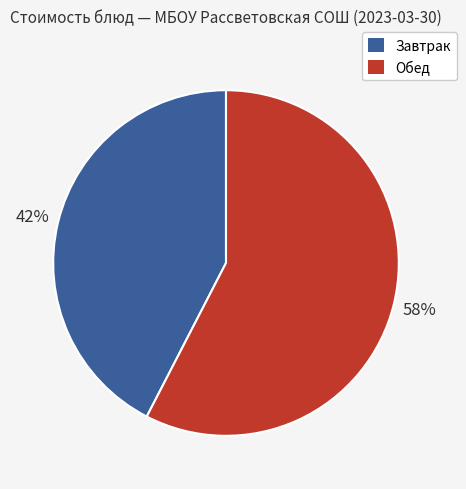

Is there a majority slice in this chart?

Yes